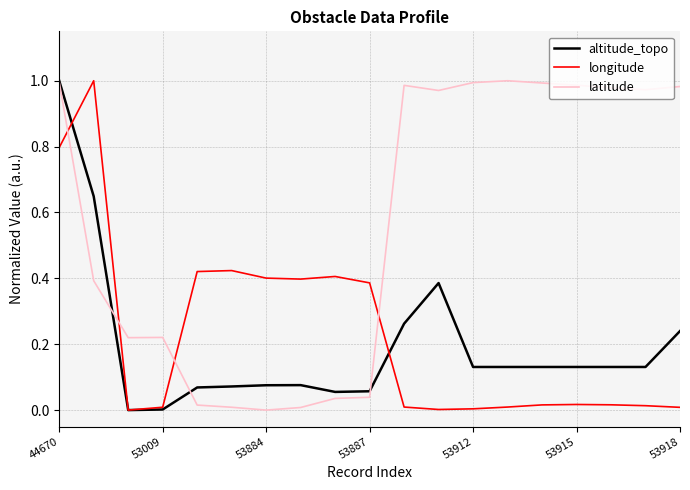

Which series has the largest total across all categories?

latitude